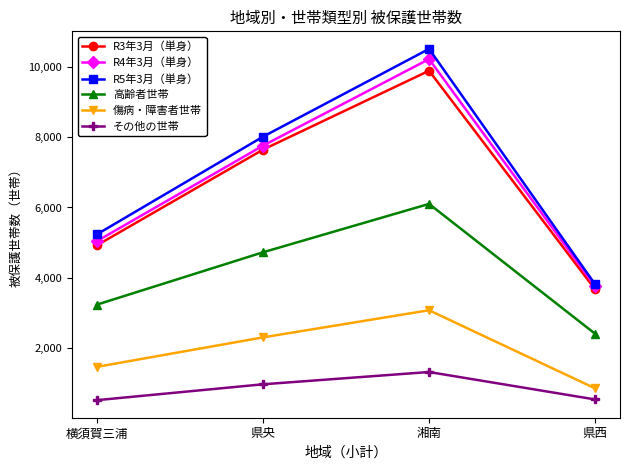

What is the maximum value shown in the chart?

10507